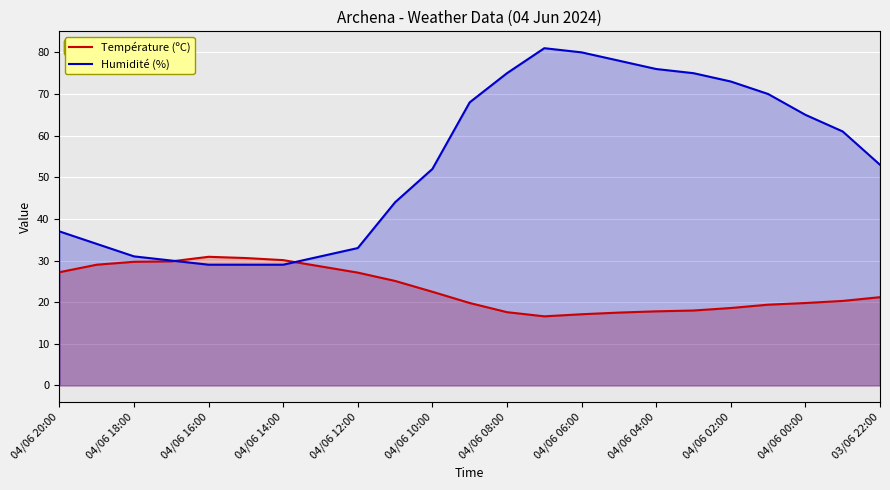

What is the minimum value for Humidité (%)?

29.0